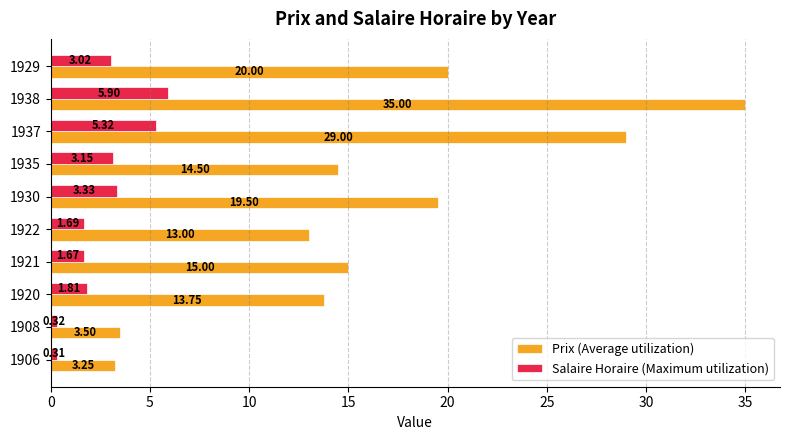

Which series has the largest total across all categories?

Prix (Average utilization)